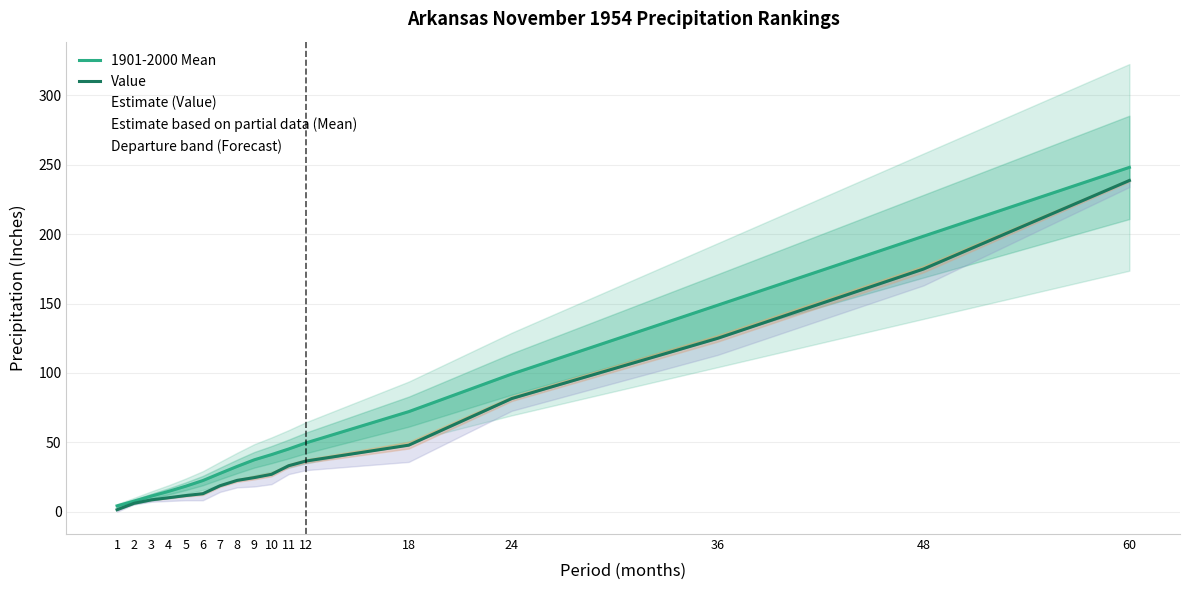

What is the minimum value for 1901-2000 Mean?

4.3